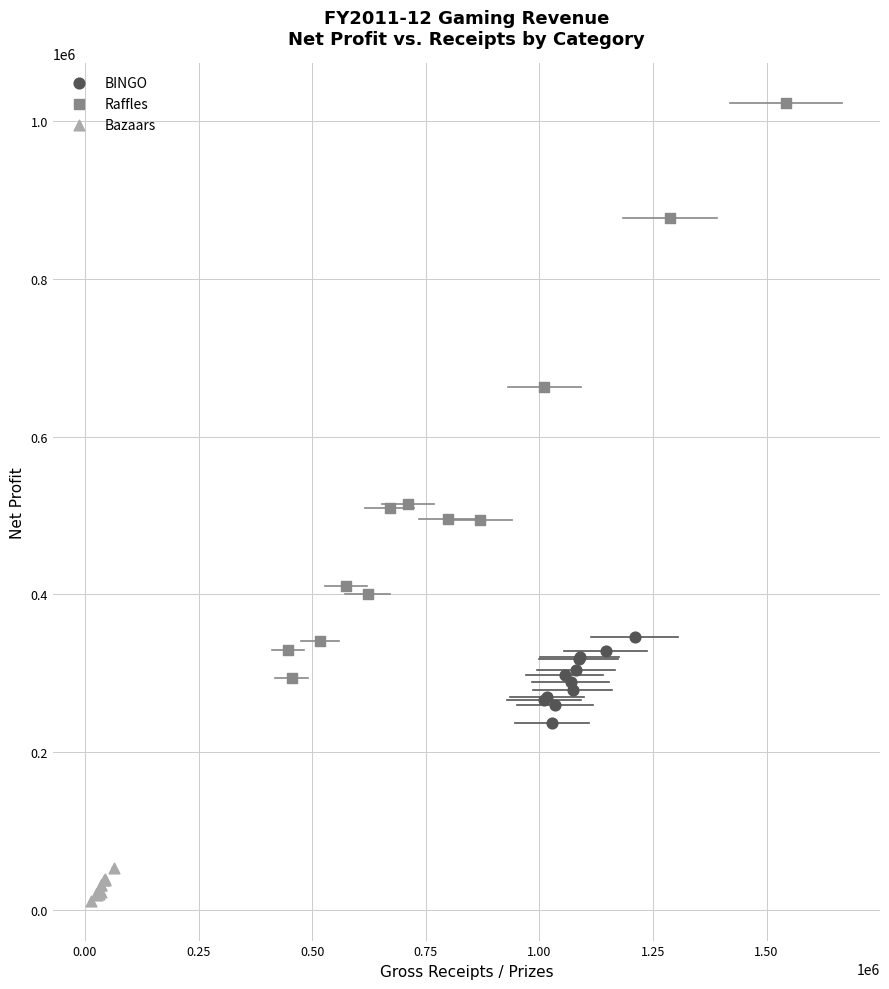

Which series contains the lowest Y value?

Bazaars